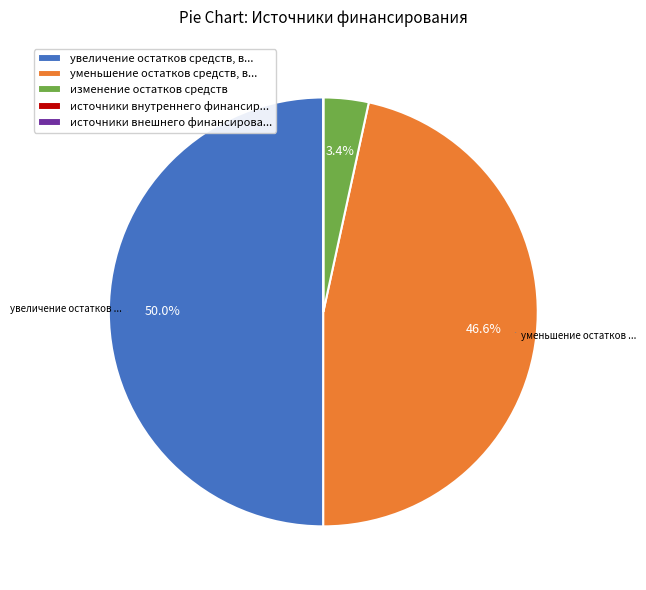

Which has a higher value, уменьшение остатков средств, в... or изменение остатков средств?

уменьшение остатков средств, в...